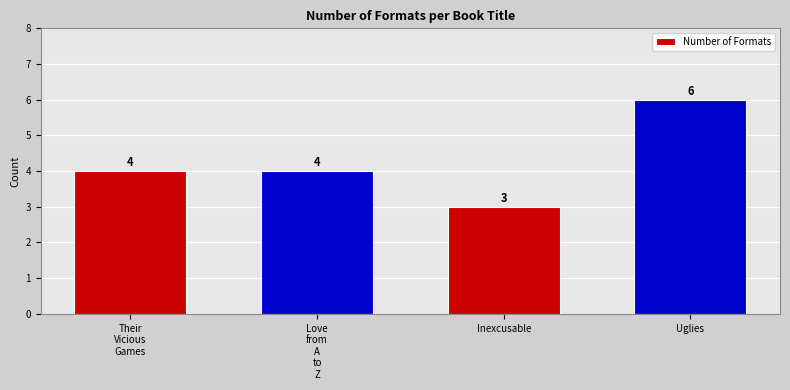

What is the approximate value at Inexcusable?

3